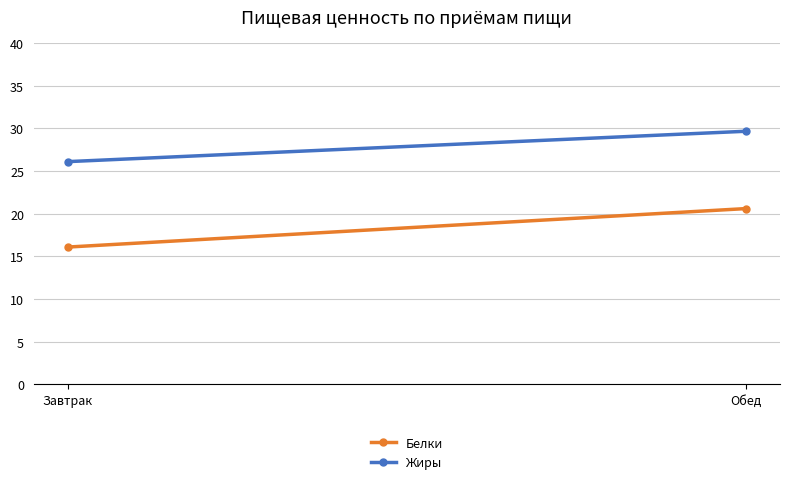

Which label corresponds to the largest value in the chart?

Обед